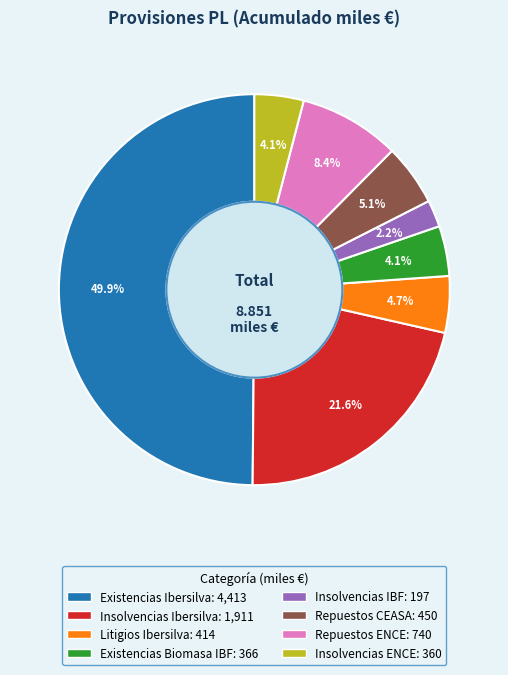

True or false: Existencias Ibersilva accounts for 50% of the total.

True